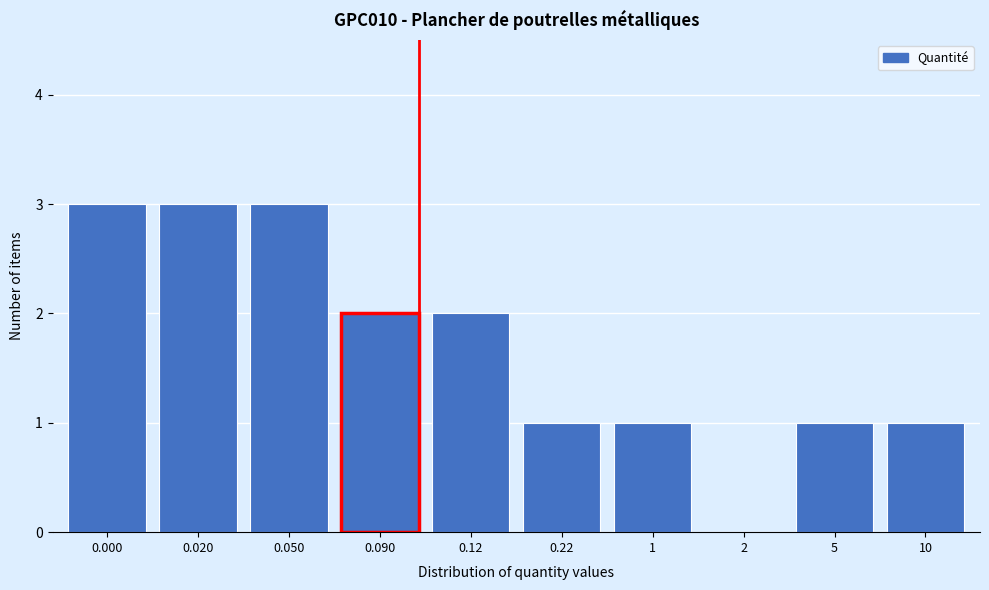

Reading left to right, what are all the values shown in this chart?

0.000=3	0.020=3	0.050=3	0.090=2	0.12=2	0.22=1	1=1	2=0	5=1	10=1